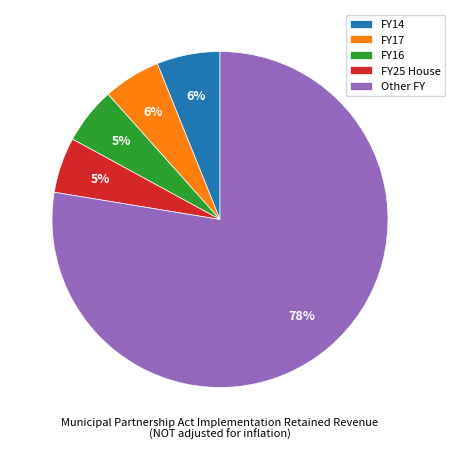

Approximately how many times larger is the value at FY16 compared to FY25 House?

1.0